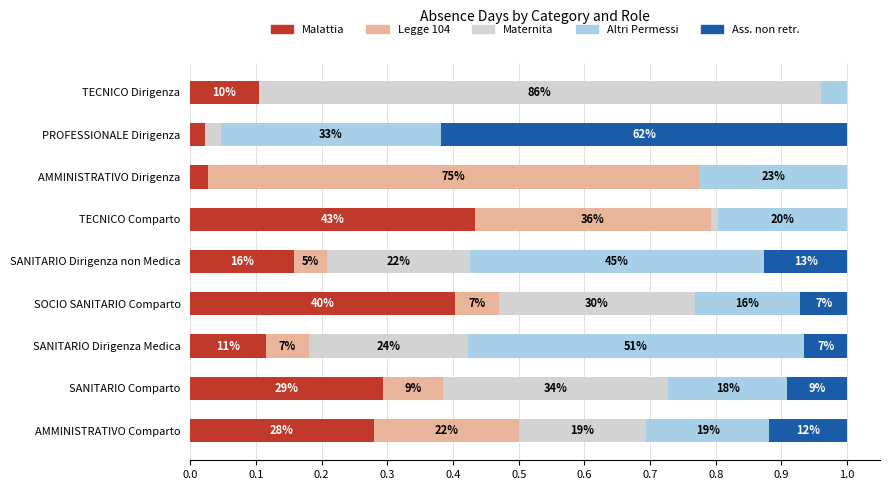

The value of Giorni Maternita at TECNICO Dirigenza is 0.4. True or false?

False